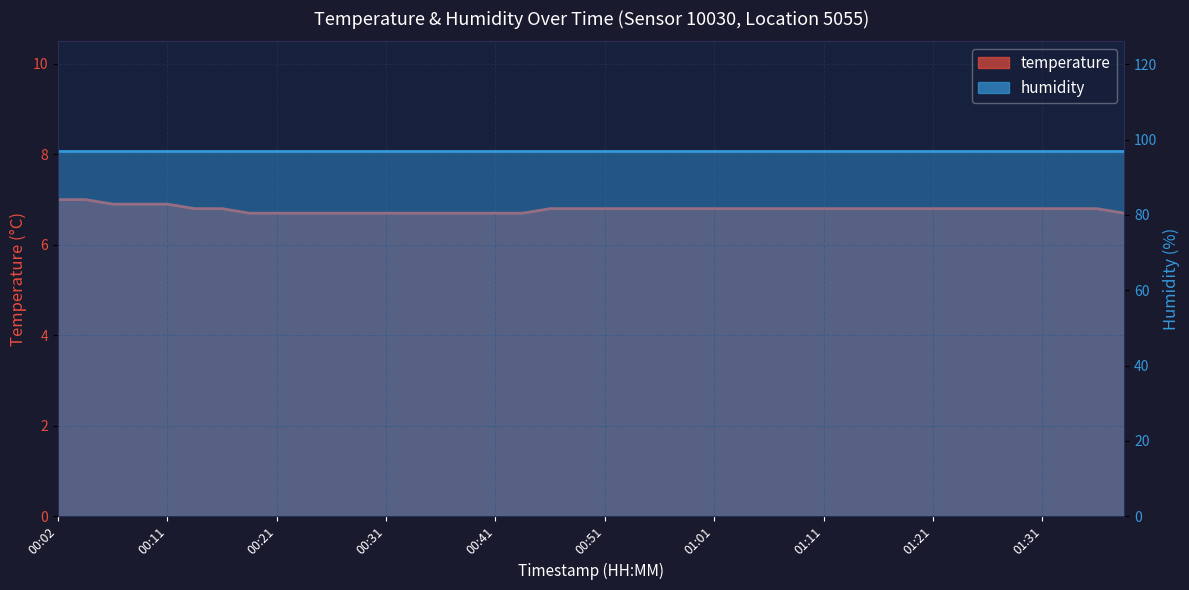

What is the value of the 10th point from the left?

6.7